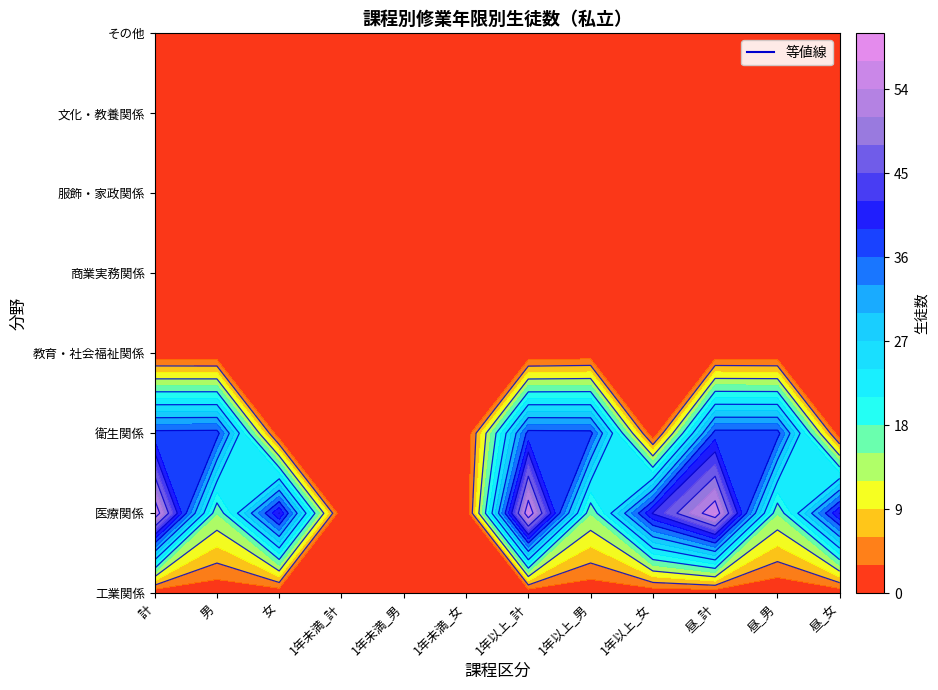

The value of 1年以上_男 at 6 is -13. True or false?

False